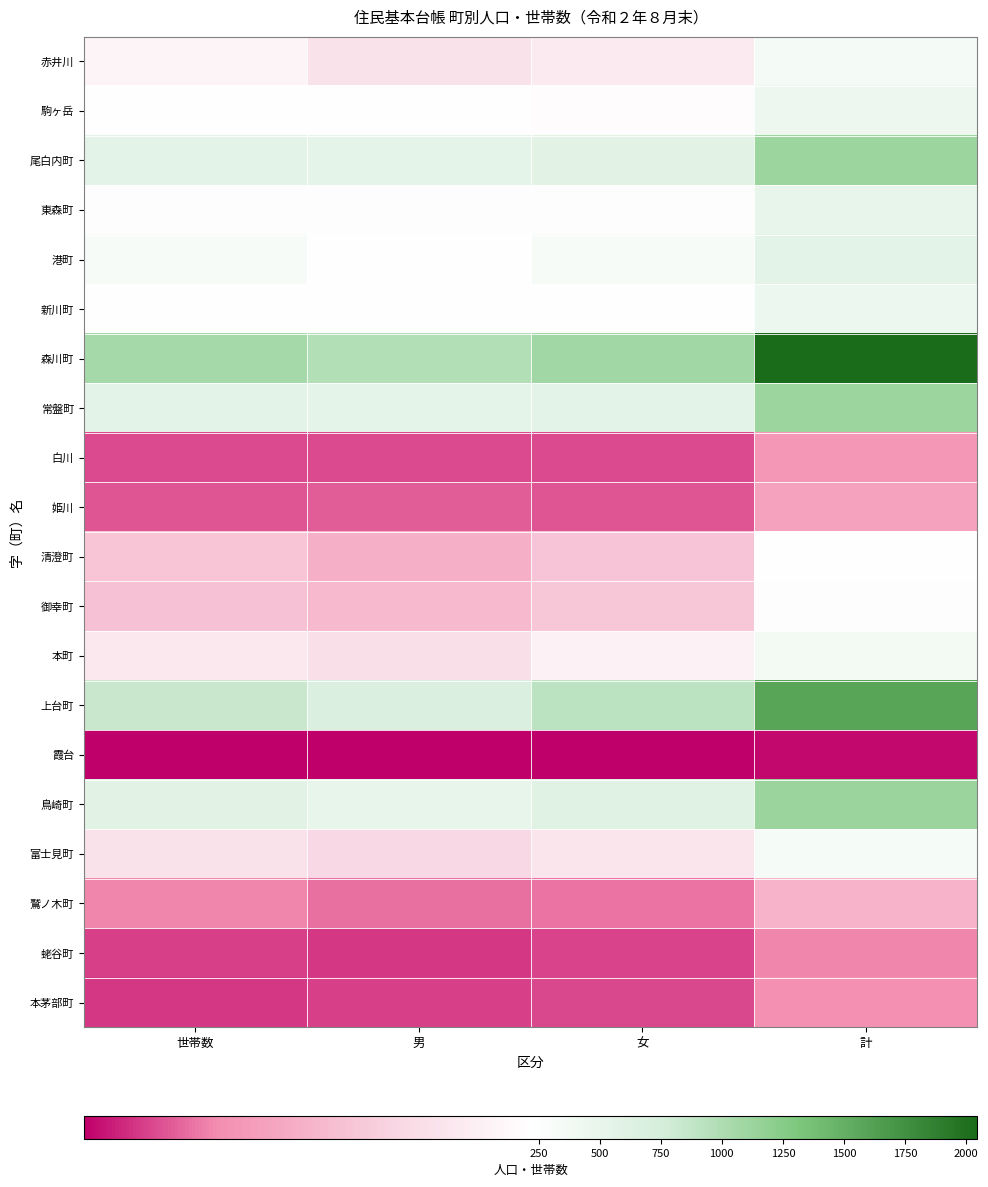

At how many categories does at least one series exceed 494?

4